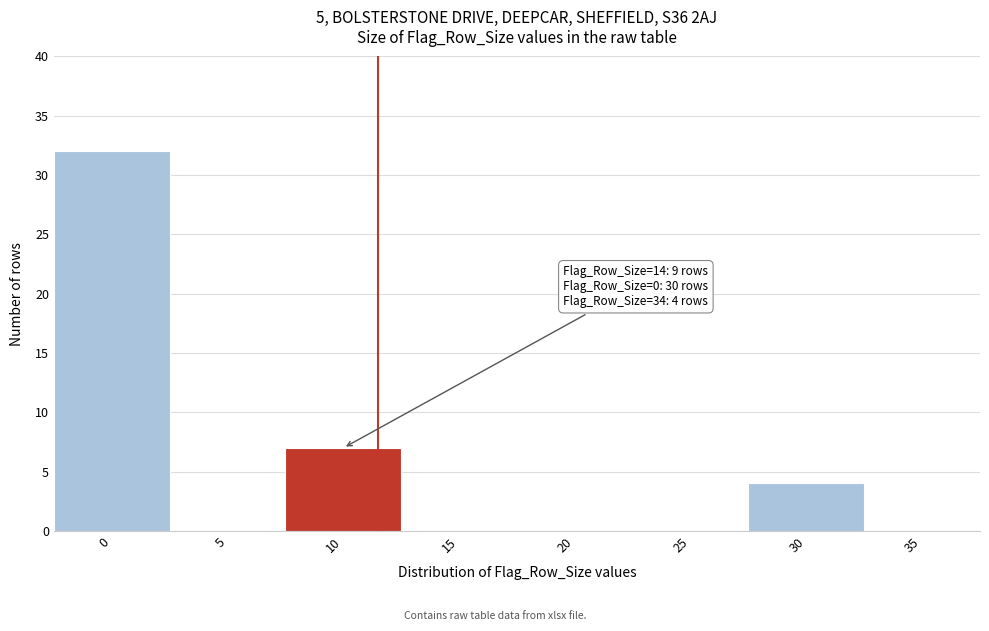

Reading left to right, what are all the values shown in this chart?

0=32	5=0	10=7	15=0	20=0	25=0	30=4	35=0